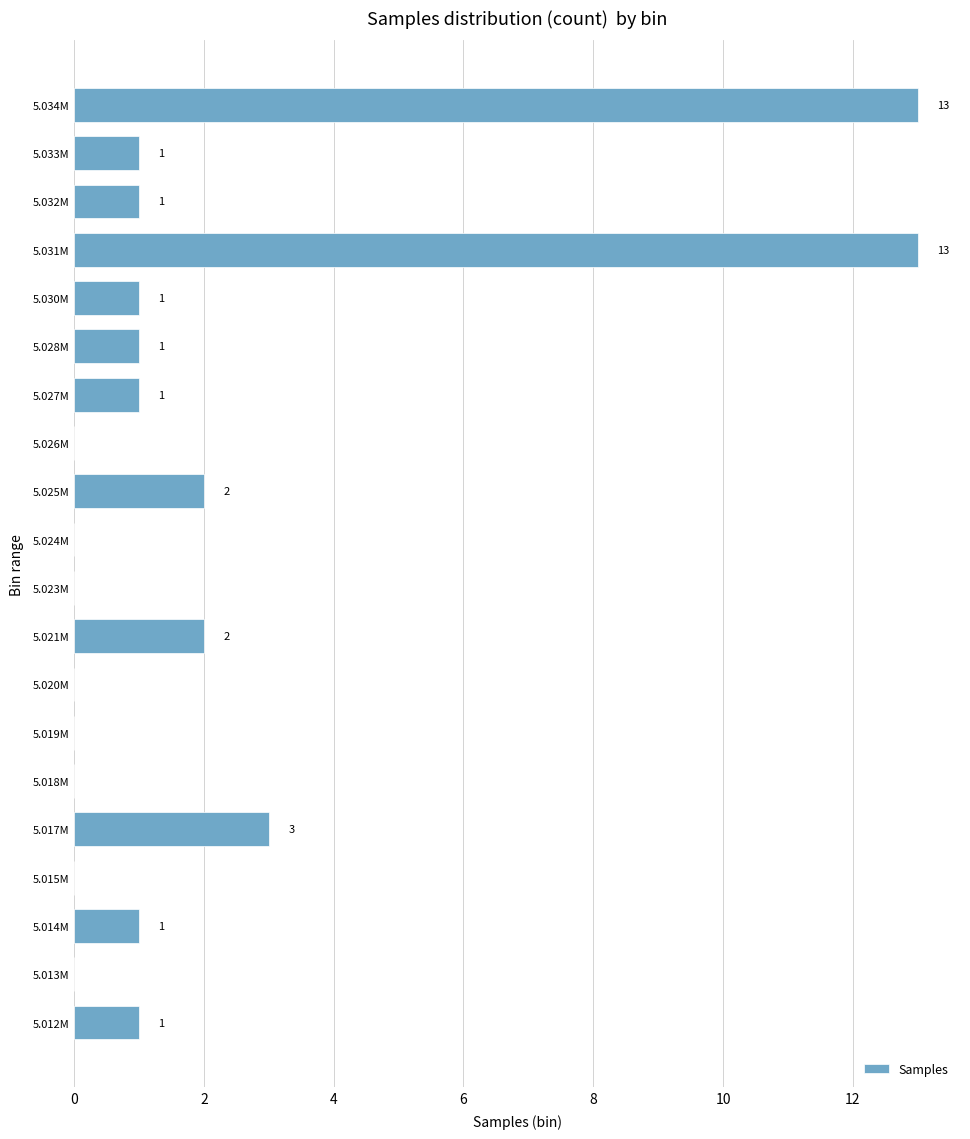

Reading bottom to top, extract all data points from this chart.

5.012M=1	5.013M=0	5.014M=1	5.015M=0	5.017M=3	5.018M=0	5.019M=0	5.020M=0	5.021M=2	5.023M=0	5.024M=0	5.025M=2	5.026M=0	5.027M=1	5.028M=1	5.030M=1	5.031M=13	5.032M=1	5.033M=1	5.034M=13